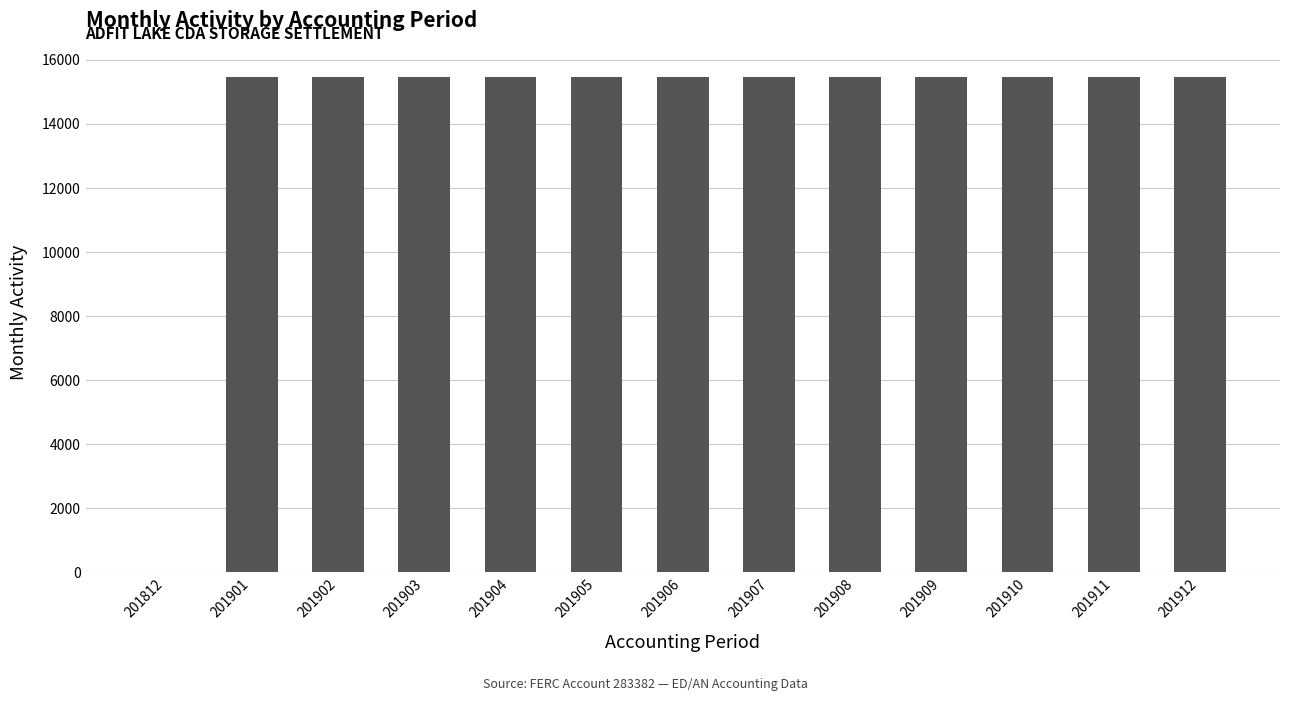

What is the greatest value displayed?

15471.5